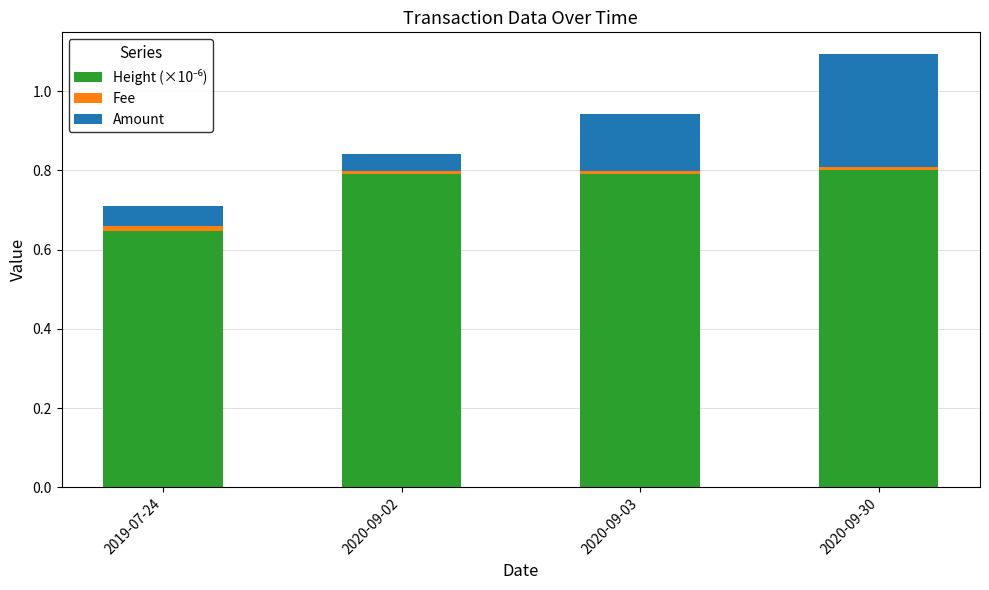

Count the number of data series in this chart.

3